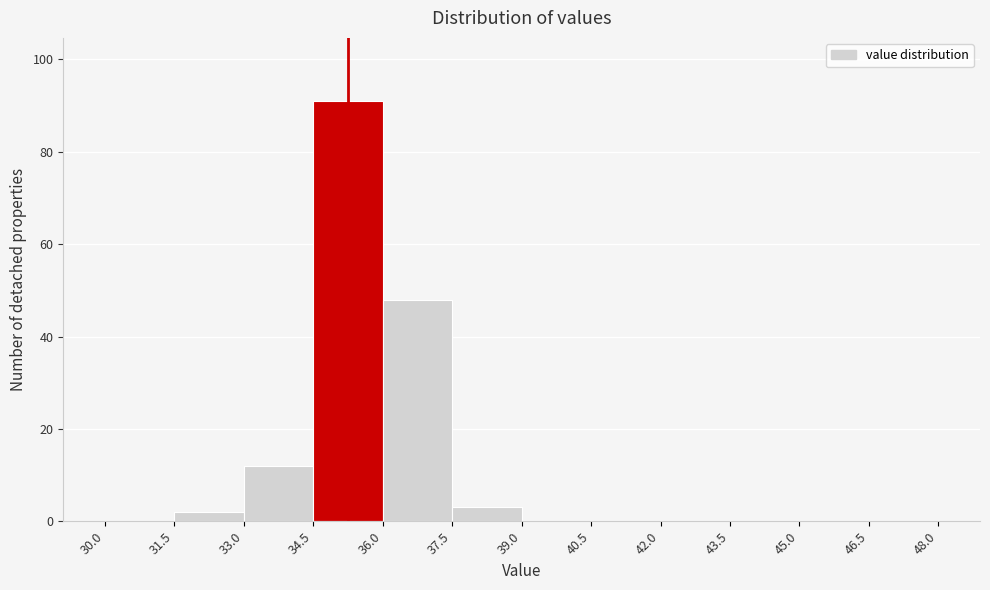

Which range on the x-axis has the tallest bar?

34.5 to 36.0